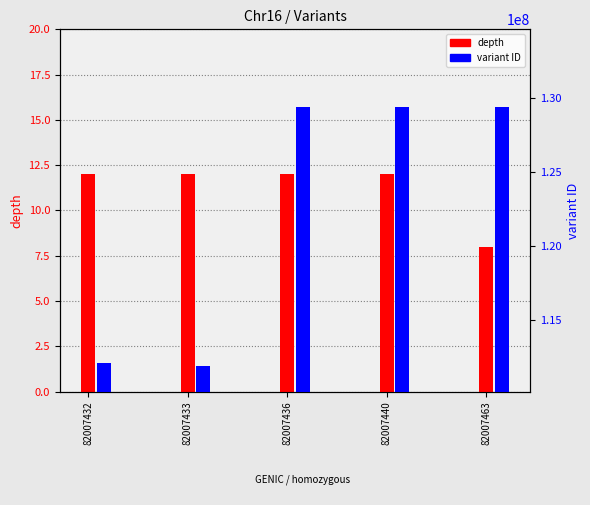

How many bars are there in each group?

2